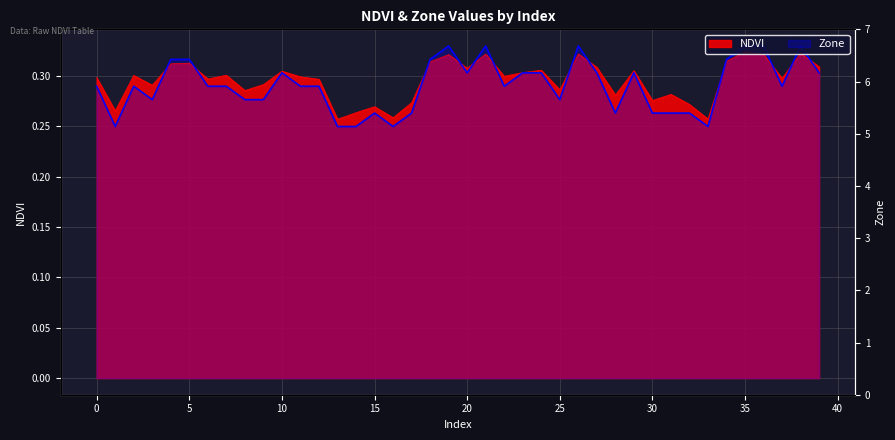

True or false: Zone and NDVI intersect in this chart.

True